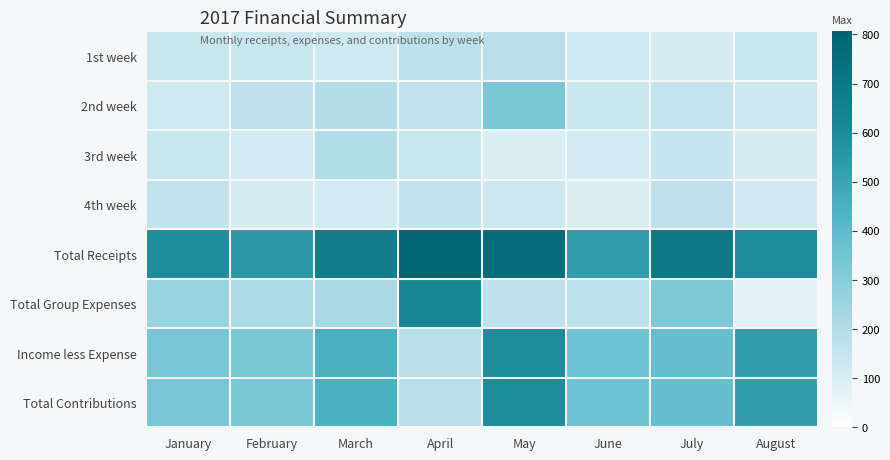

Rank the series by their maximum value, from highest to lowest.

Total Receipts, Total Group Expenses, Income less Expense, Total Contributions, 2nd week, 3rd week, 1st week, 4th week